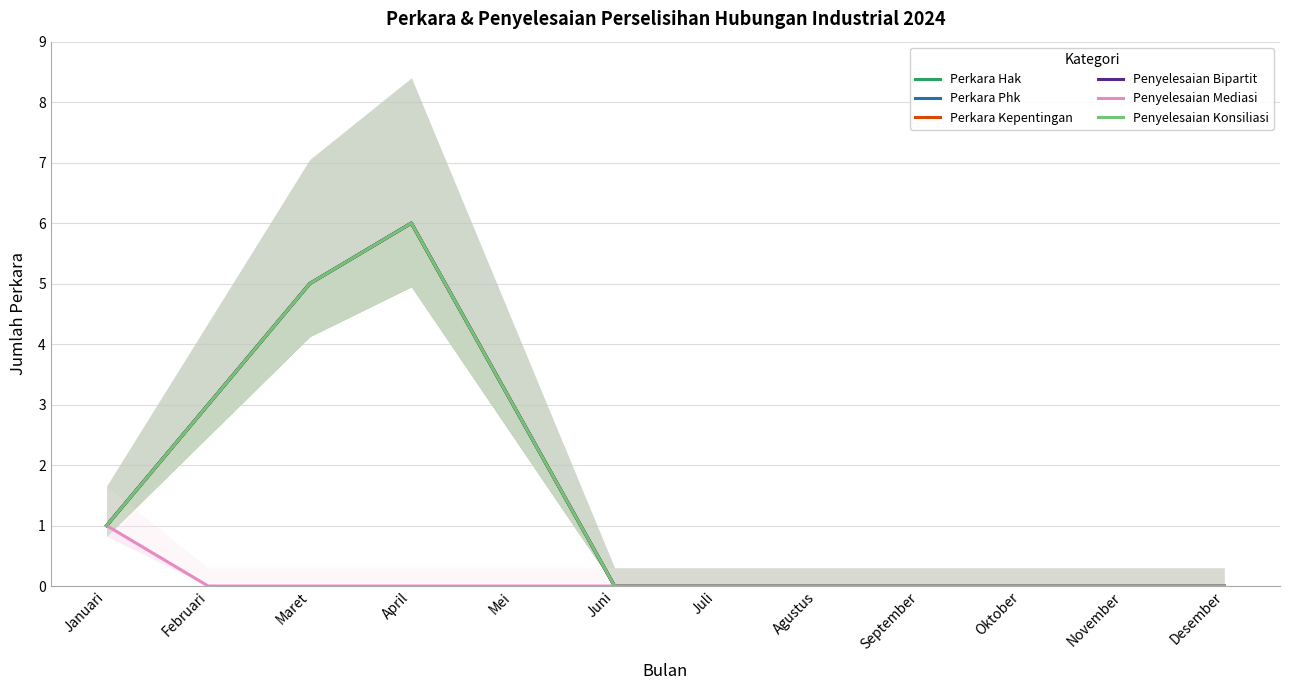

Which series has the largest total across all categories?

Perkara Hak